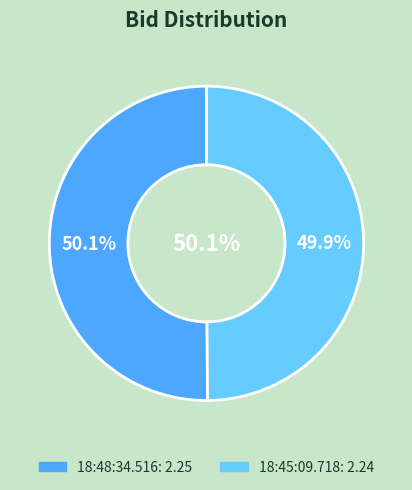

The 18:48:34.516 slice represents 50% of the pie. True or false?

True